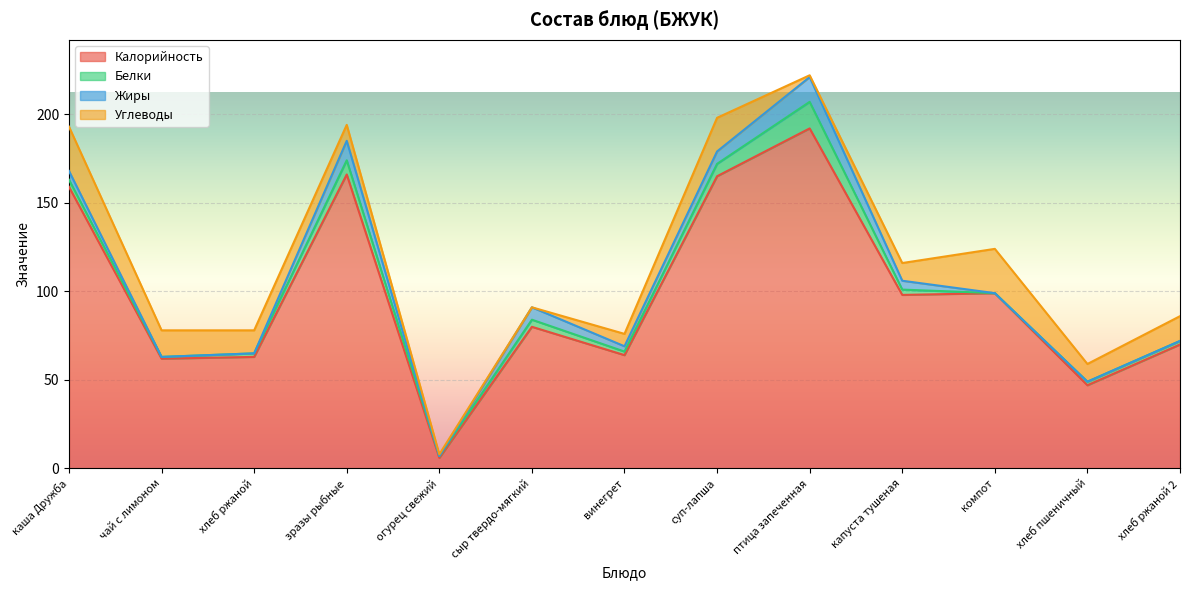

Which series has the widest spread of values?

Калорийность